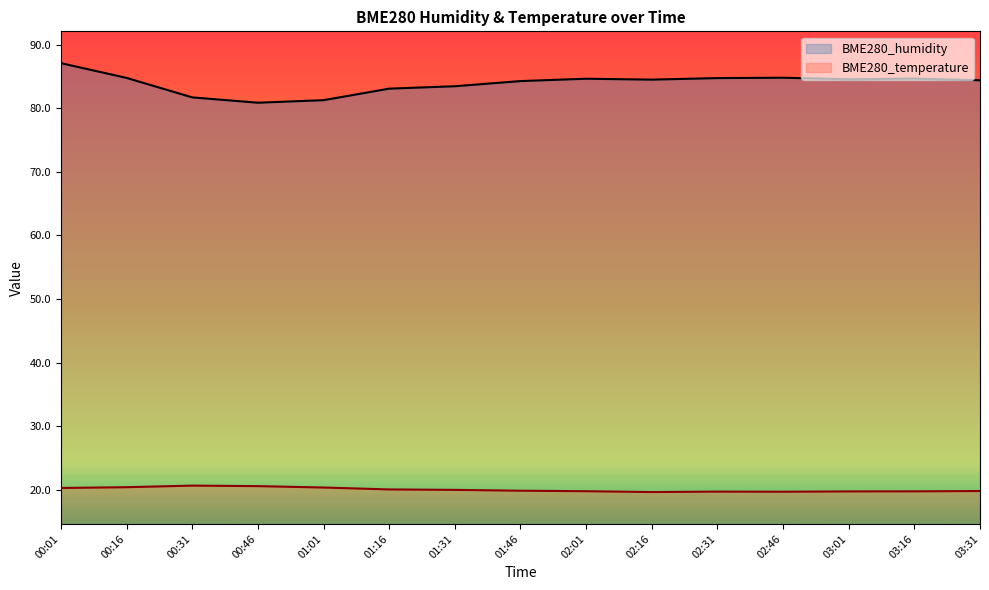

What is the total value across all series at 02:46?

104.5